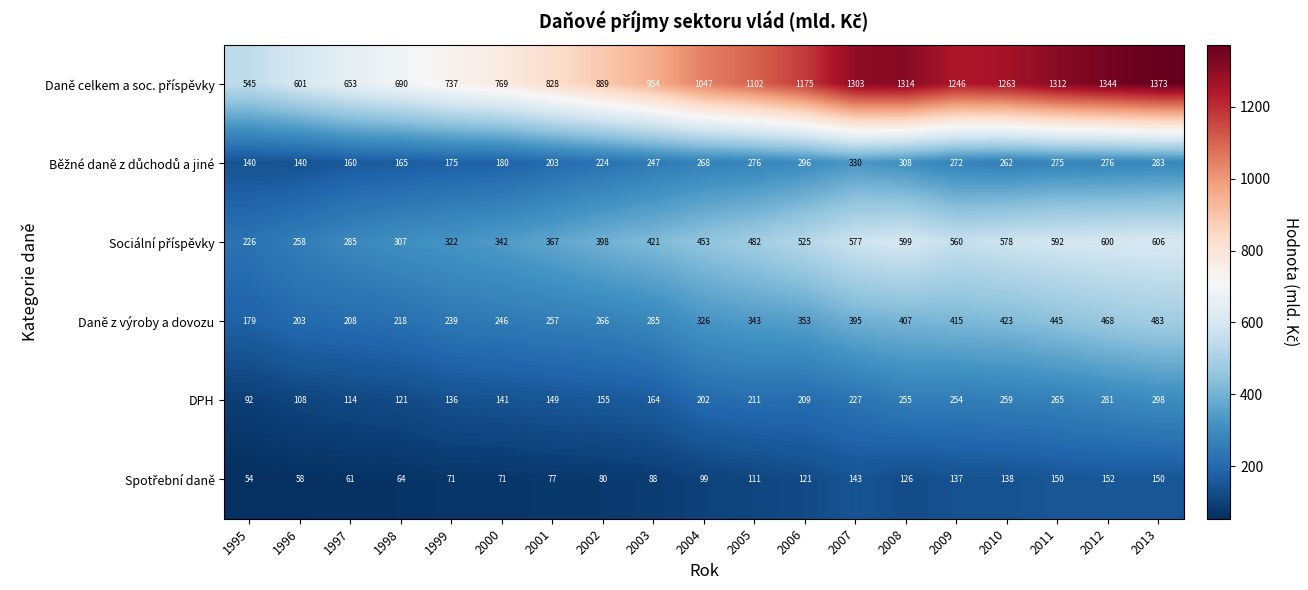

What is the difference between the highest and lowest values at 1997?

592